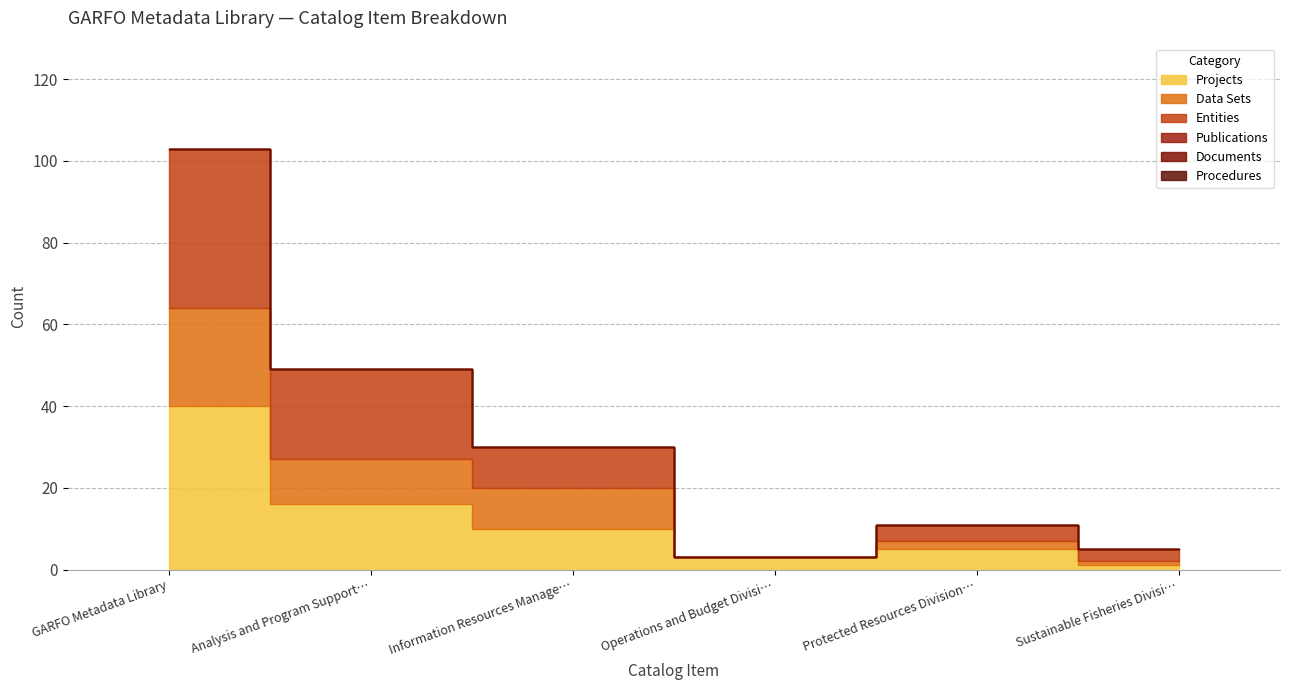

What position from the left is GARFO Metadata Library?

1